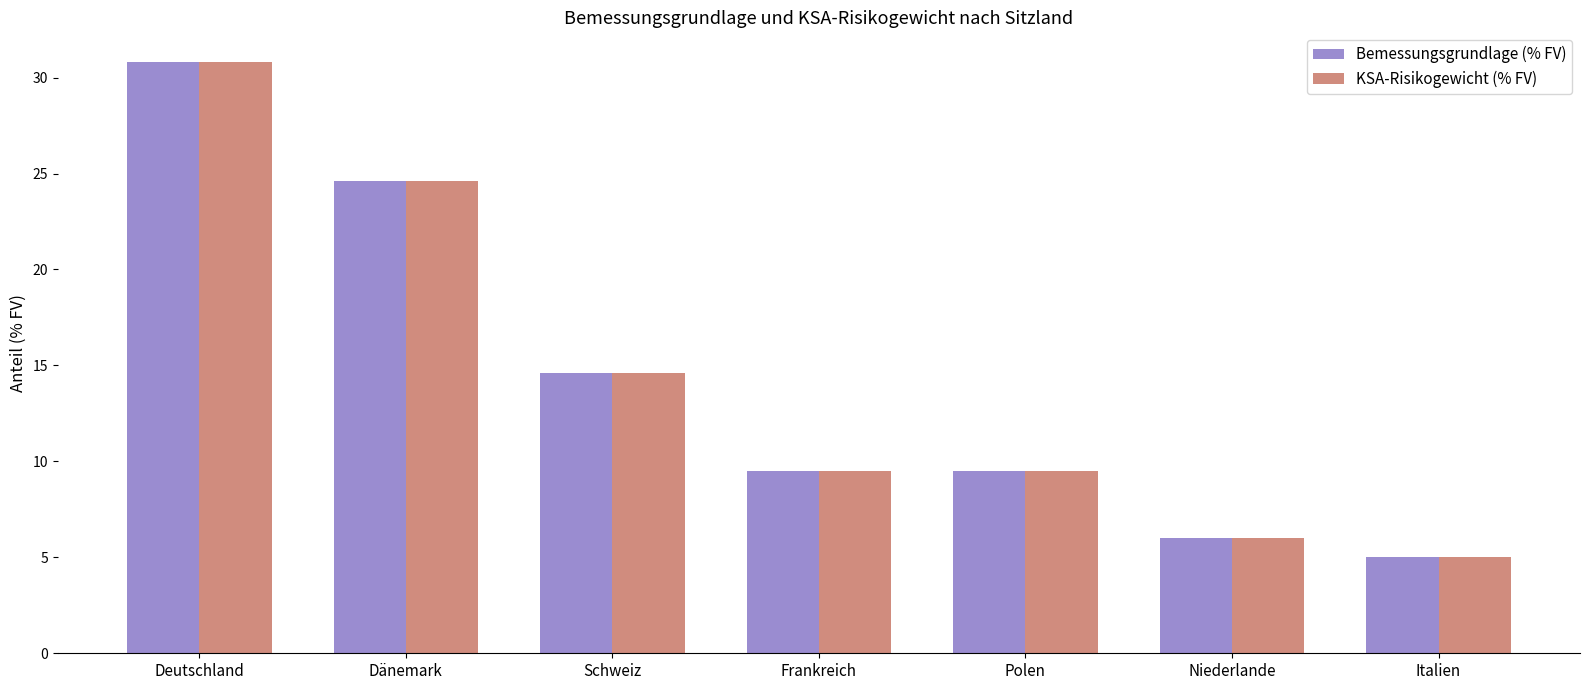

True or false: Bemessungsgrundlage (% FV) has a value of 50.3 at Deutschland.

False